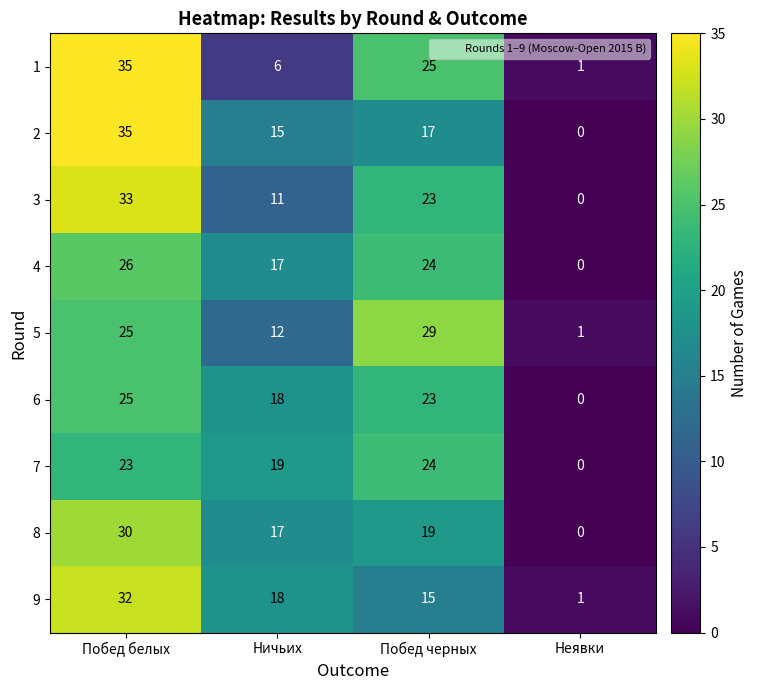

How many distinct data groups are displayed?

9